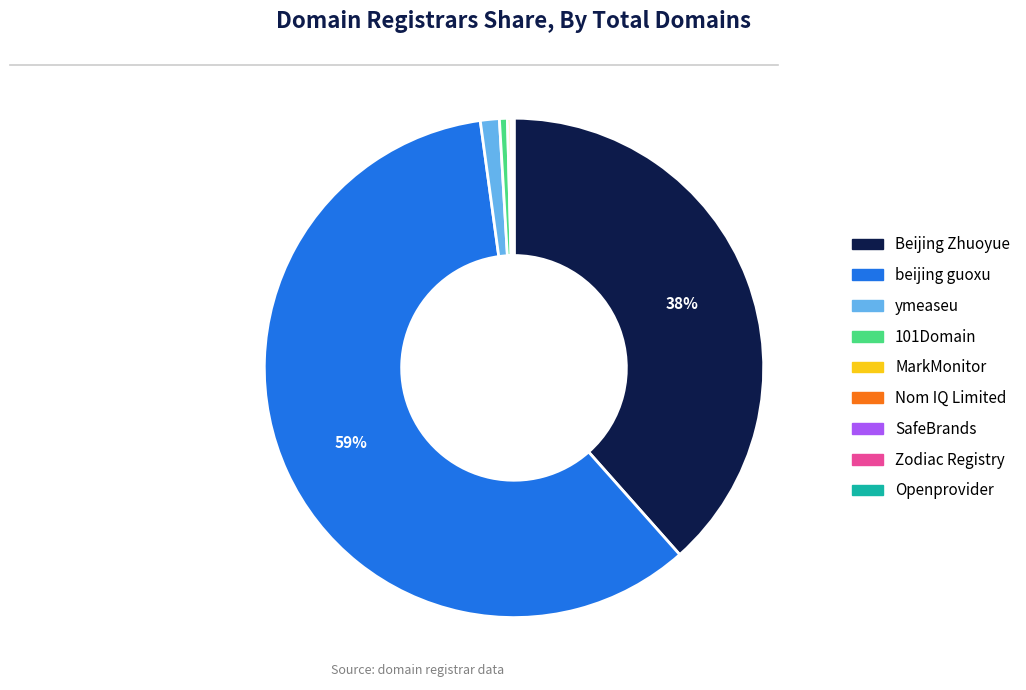

Which slice is the largest?

beijing guoxu